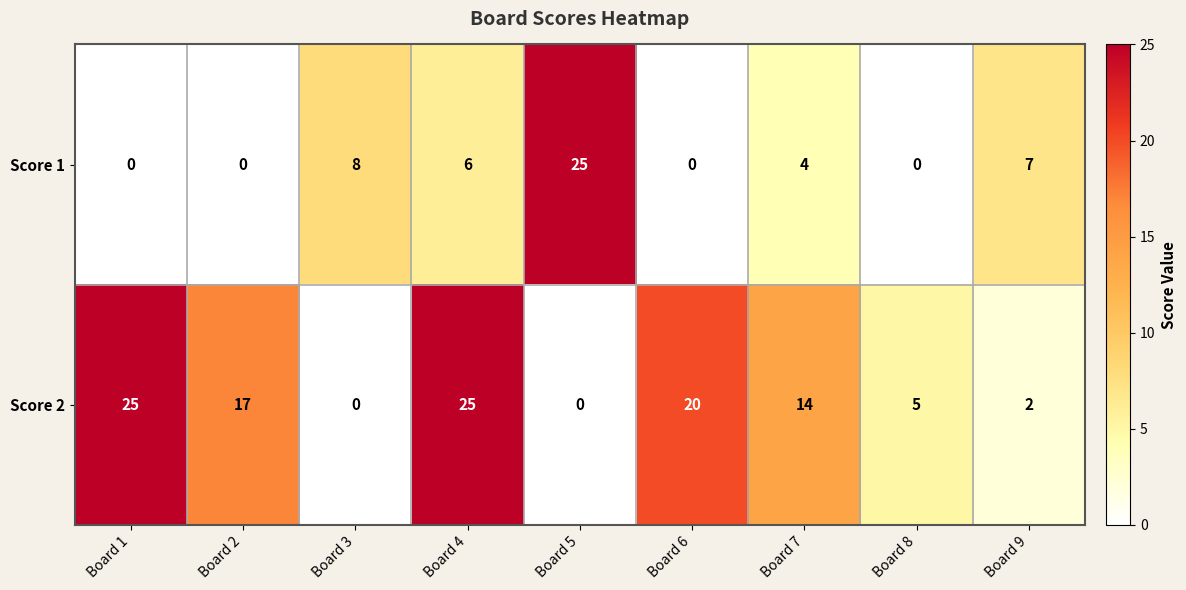

Which series has the largest total across all categories?

Score 2